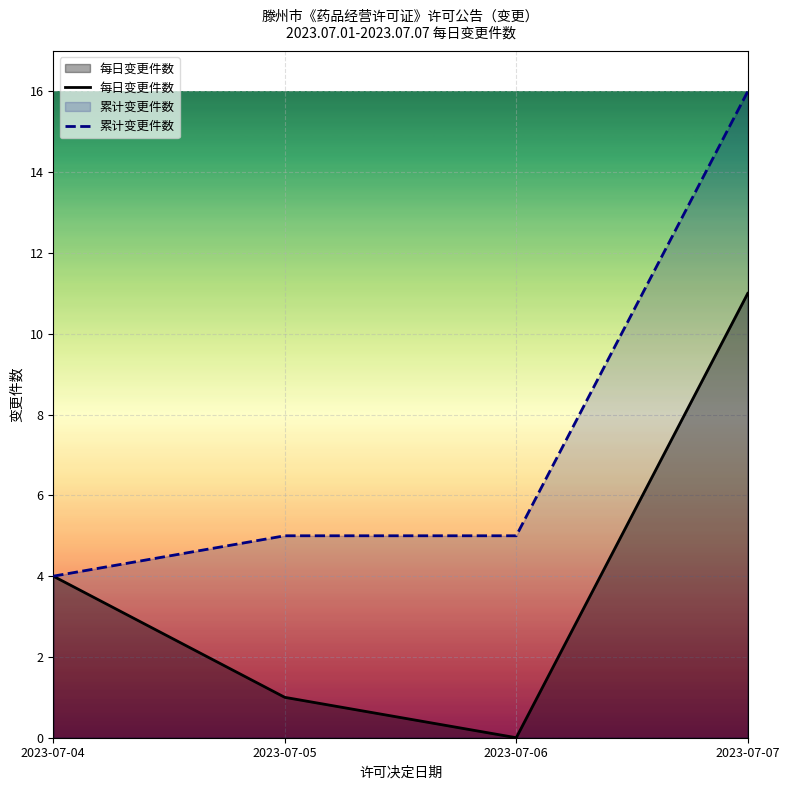

Reading left to right, list all the values displayed in this chart.

每日变更件数: 2023-07-04=4	2023-07-05=1	2023-07-06=0	2023-07-07=11
累计变更件数: 2023-07-04=4	2023-07-05=5	2023-07-06=5	2023-07-07=16